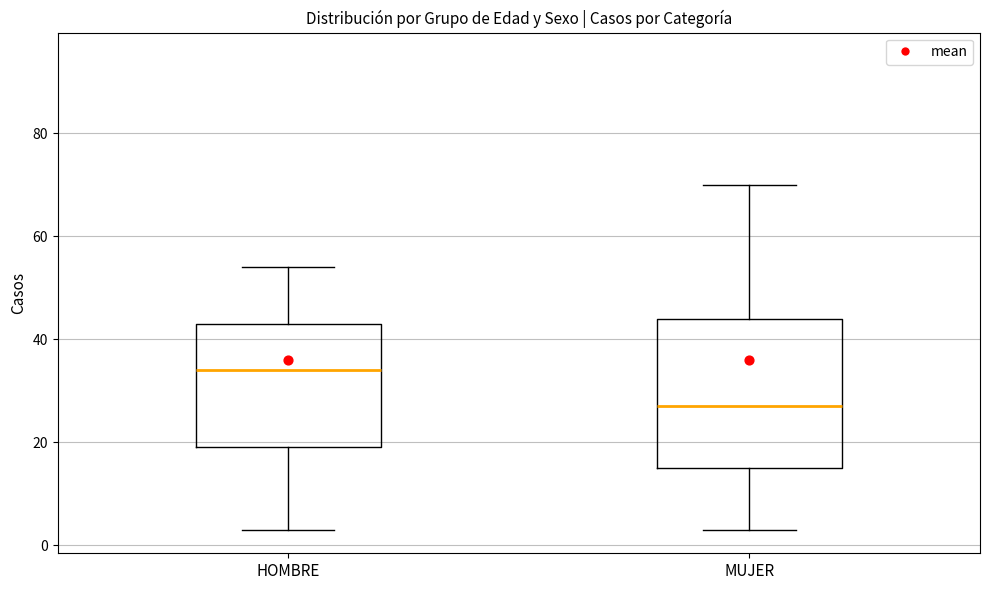

Which box's median line is the lowest?

MUJER